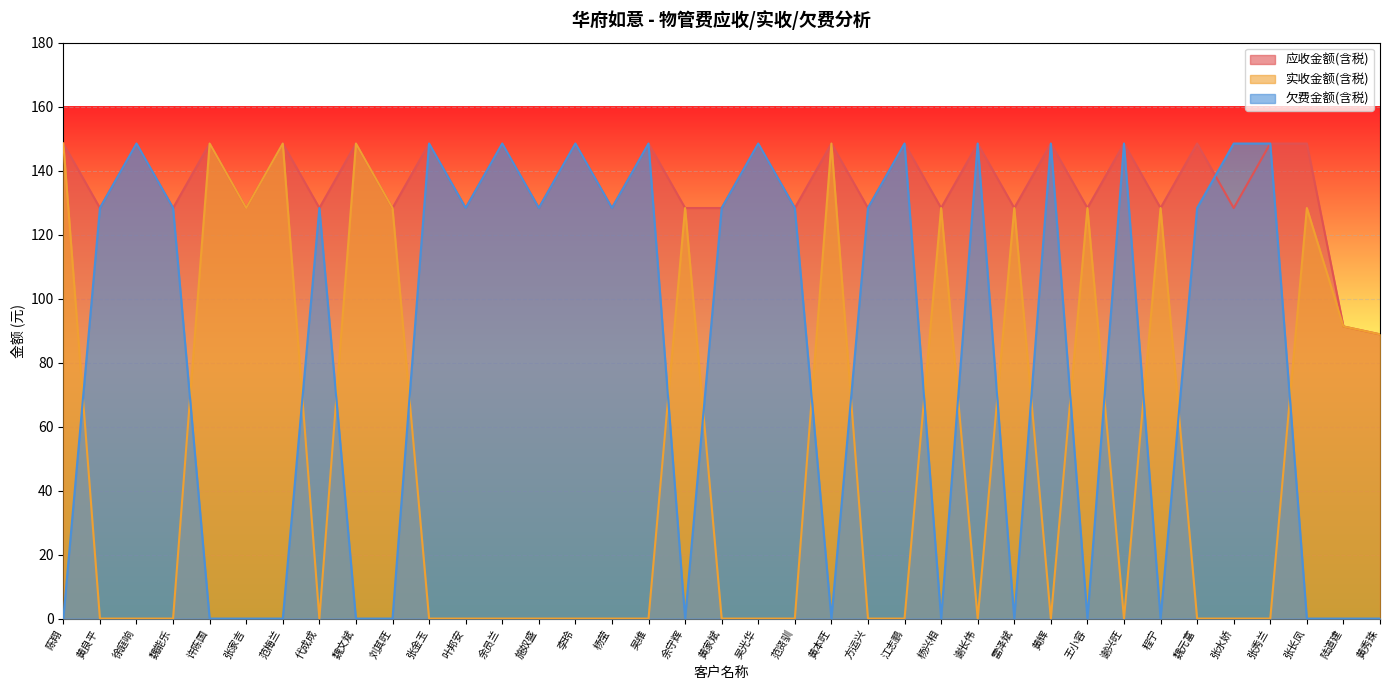

How many lines are shown in the chart?

3